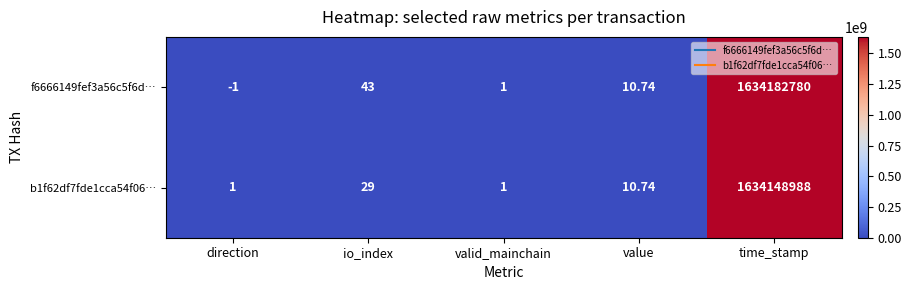

How many negative values does the f6666149fef3a56c5f6d… series have?

1